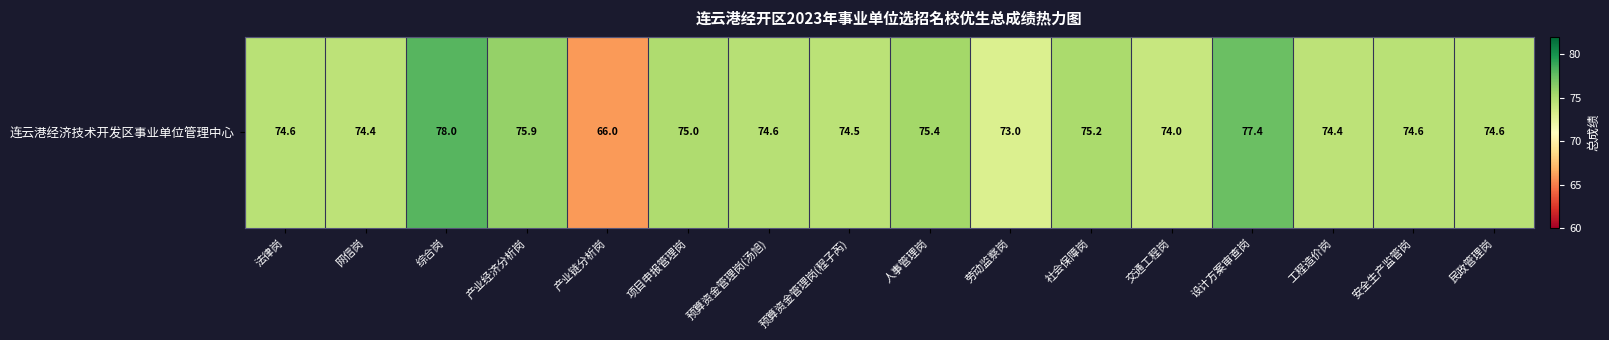

What is the change in value from 预算资金管理岗(程子芮) to 设计方案审查岗?

+2.9